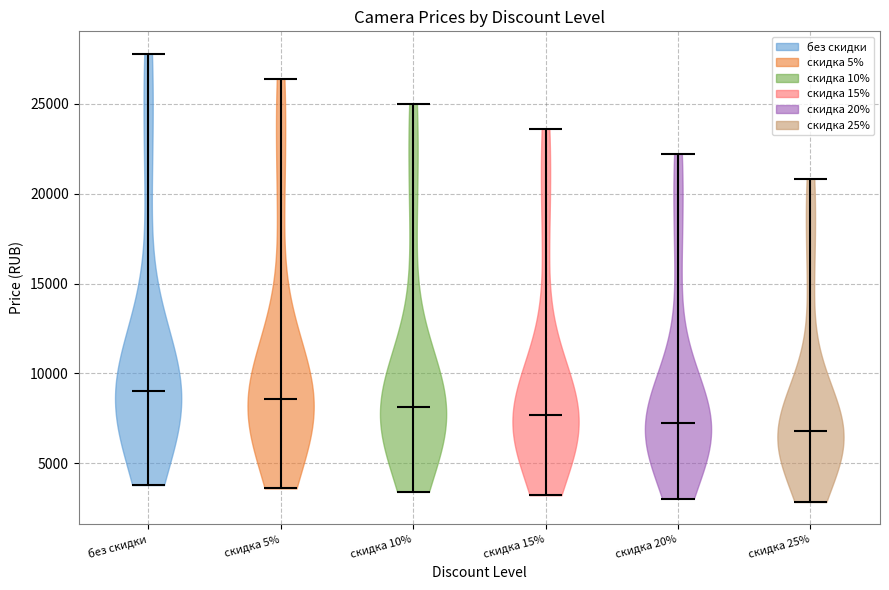

Reading left to right, read every violin against the y-axis: where its median line is, and the lowest and highest points it reaches. The values are not printed on the chart, so give them approximately, as read against the axis.

без скидки: median line 9000, lowest point 4000, highest point 28000
скидка 5%: median line 8500, lowest point 3500, highest point 26500
скидка 10%: median line 8000, lowest point 3500, highest point 25000
скидка 15%: median line 7500, lowest point 3000, highest point 23500
скидка 20%: median line 7000, lowest point 3000, highest point 22000
скидка 25%: median line 7000, lowest point 3000, highest point 21000